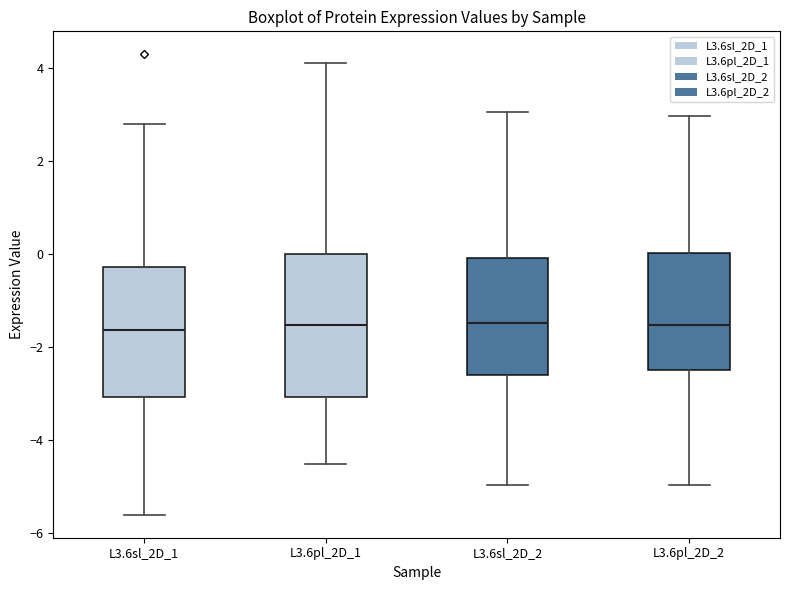

Comparing the boxes themselves (not the whiskers), which one is the tallest?

L3.6pl_2D_1